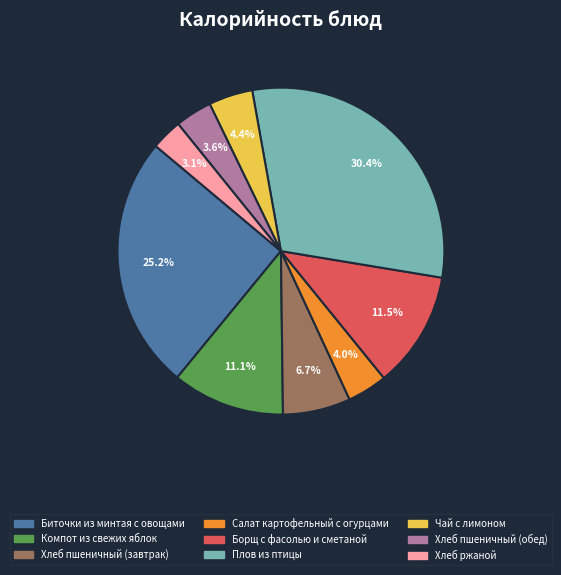

What is the ratio of the value at Салат картофельный с огурцами to the value at Хлеб ржаной?

1.3